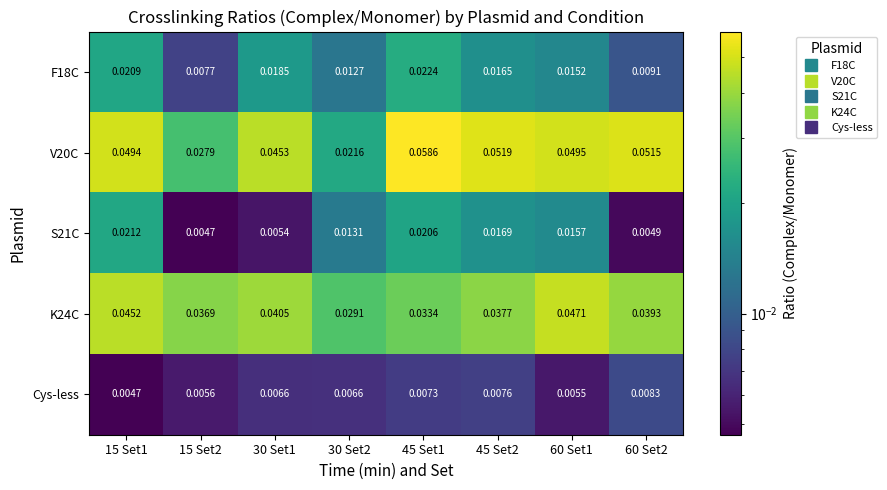

Is the value of V20C at 60 Set1 greater than the value of Cys-less at 30 Set2?

Yes